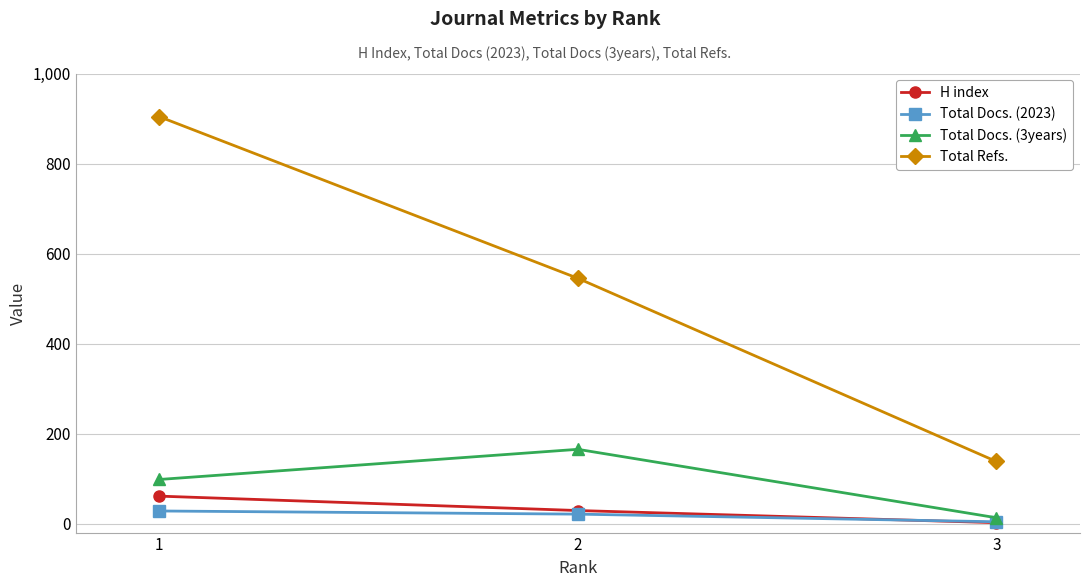

Is it true that Total Refs. equals 904 at 1?

True